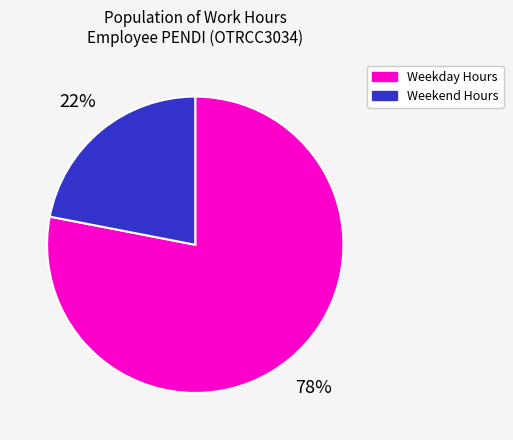

Rank the categories by value from lowest to highest.

Weekend Hours, Weekday Hours